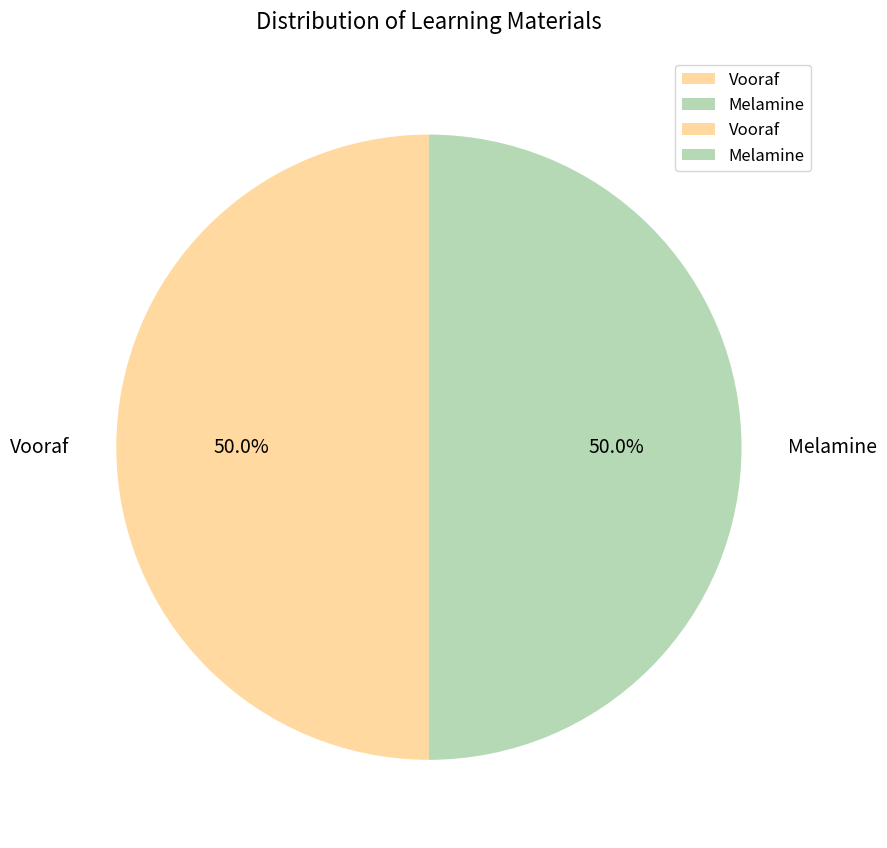

The Melamine slice represents 50% of the pie. True or false?

True